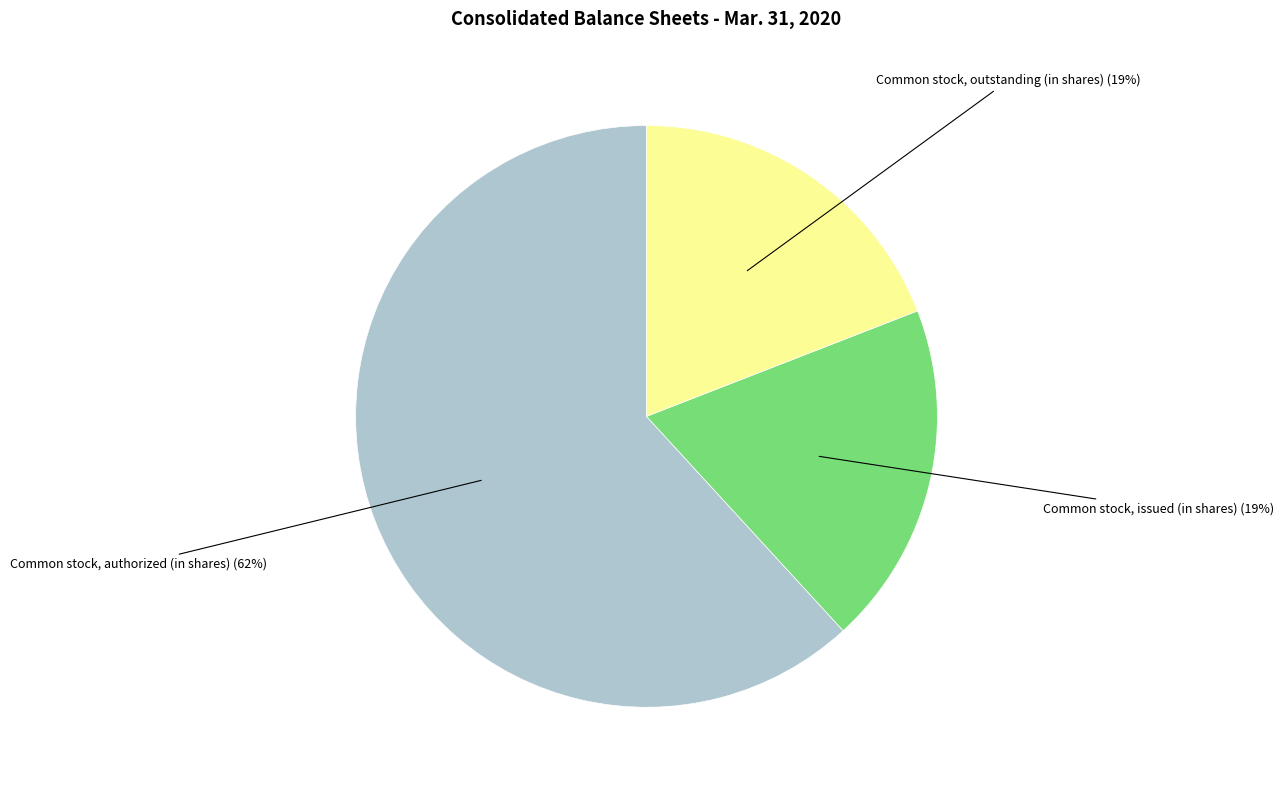

To the nearest percent, what is the average slice percentage?

33%